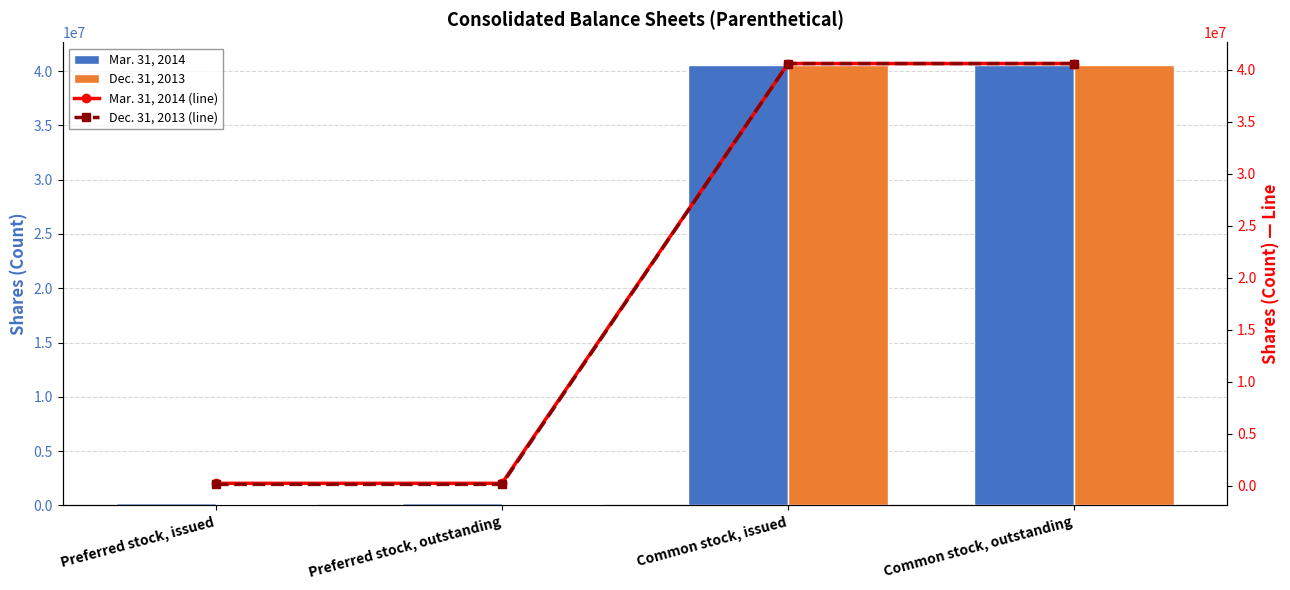

Count the number of categories in the chart.

4